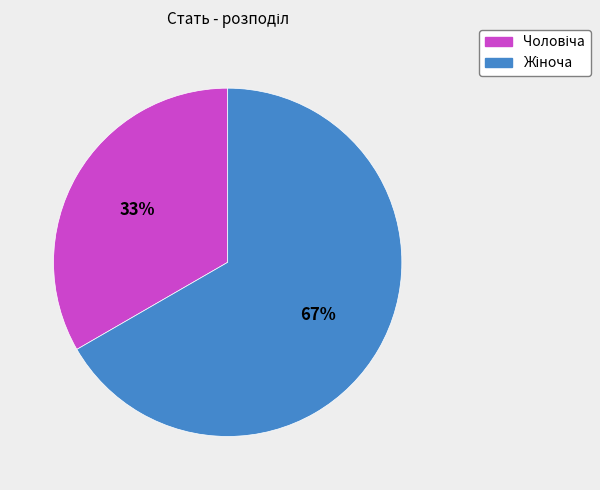

To the nearest percent, what is the average slice percentage?

50%